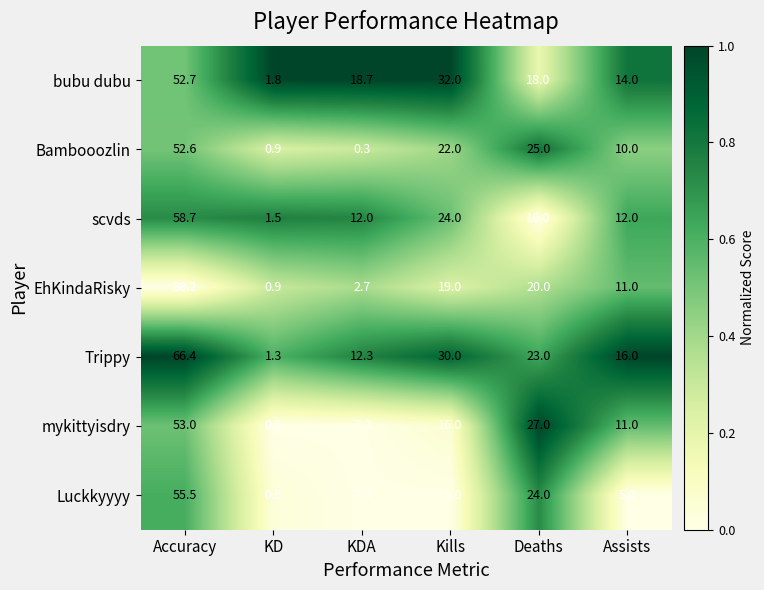

The mykittyisdry series shows 0.6 at KD. True or false?

True